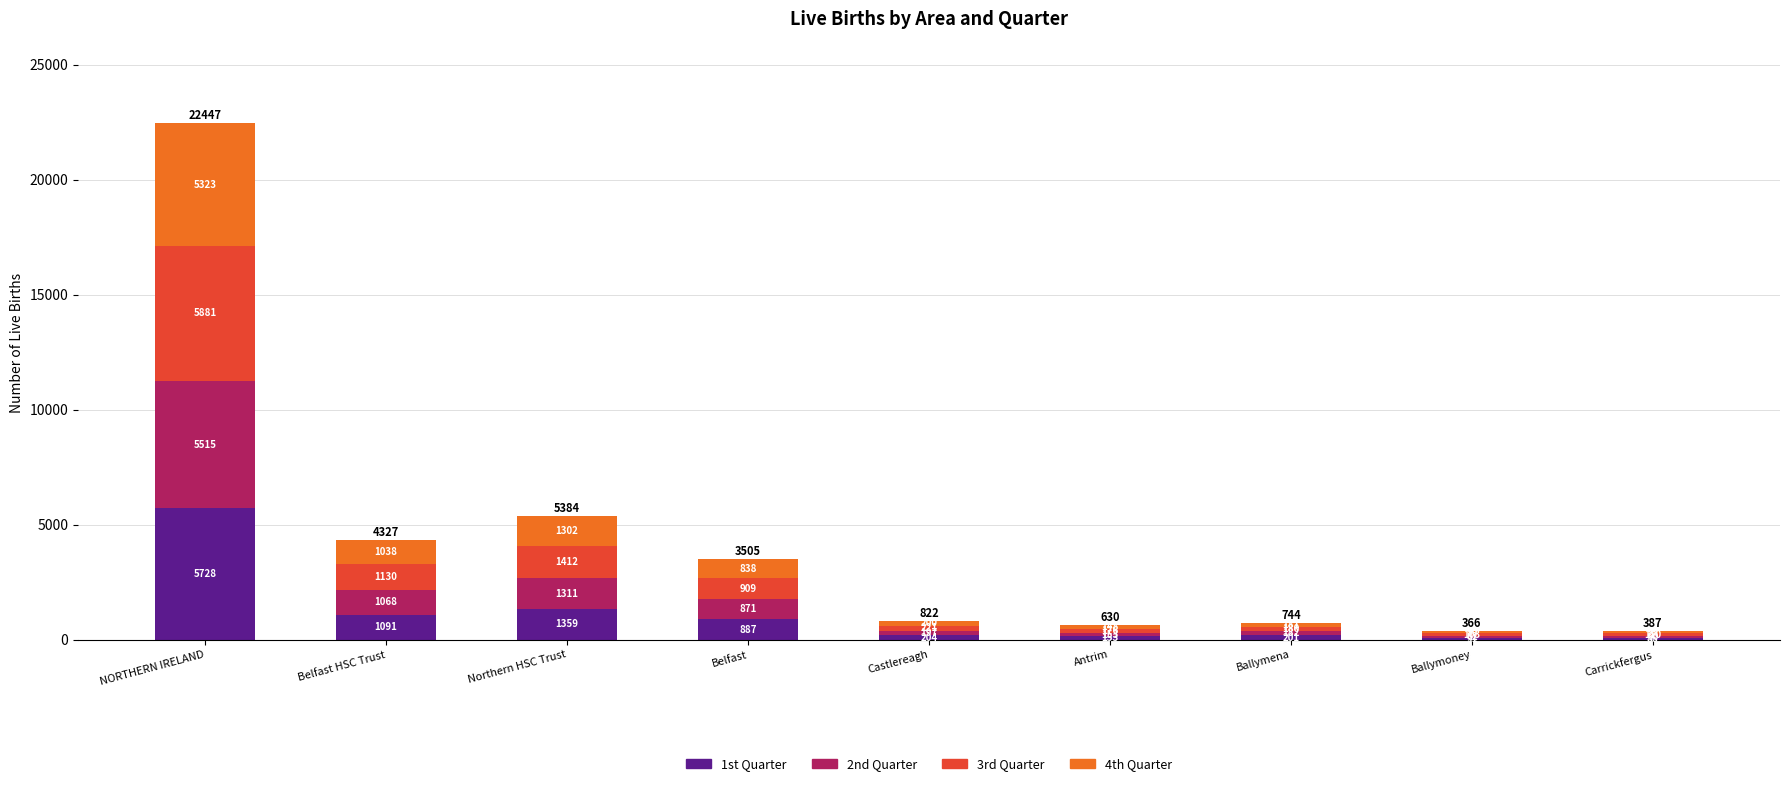

The 1st Quarter series shows 454 at Northern HSC Trust. True or false?

False